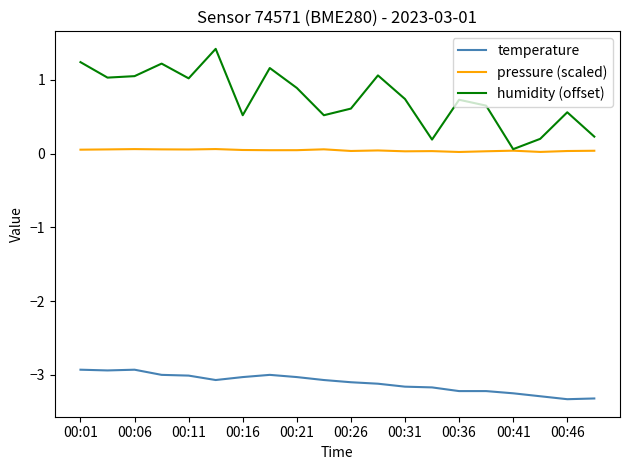

True or false: humidity (offset) and temperature intersect in this chart.

False